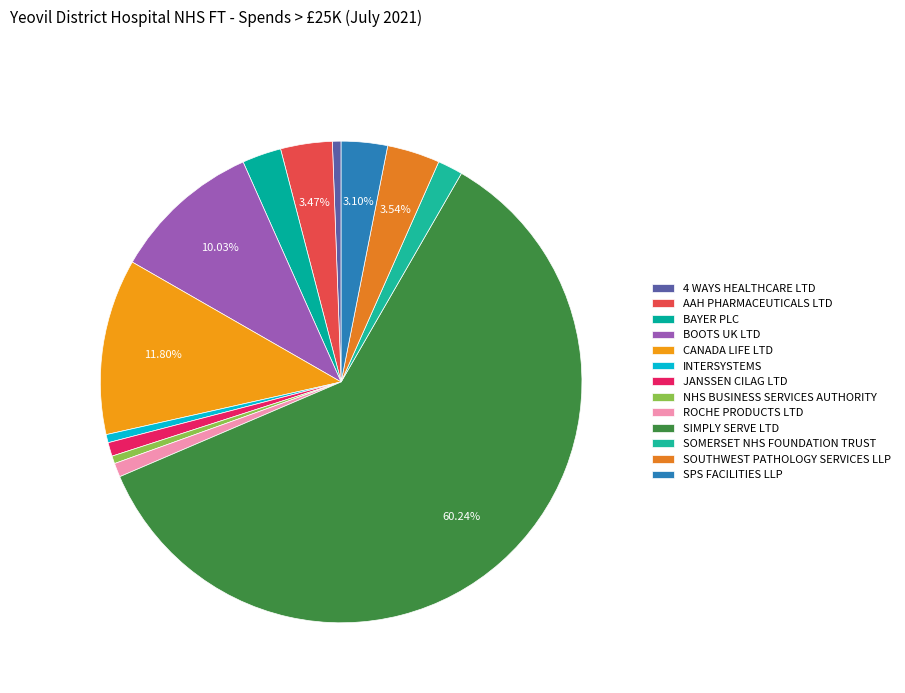

Count the number of slices in the pie.

13